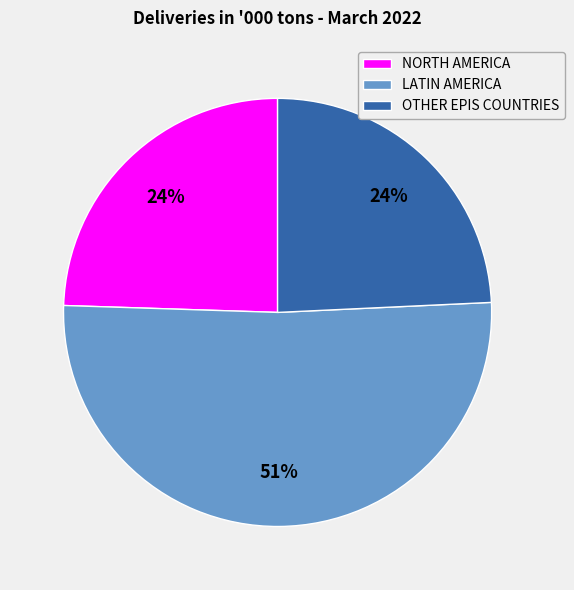

To the nearest percent, what is the average slice percentage?

33%